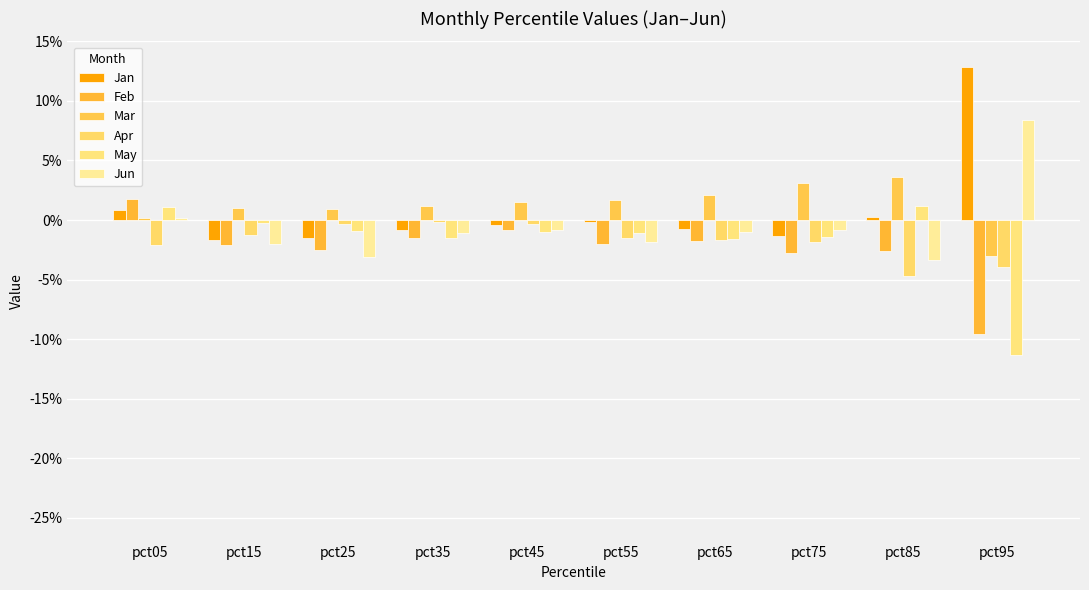

Which series has the largest total across all categories?

Mar